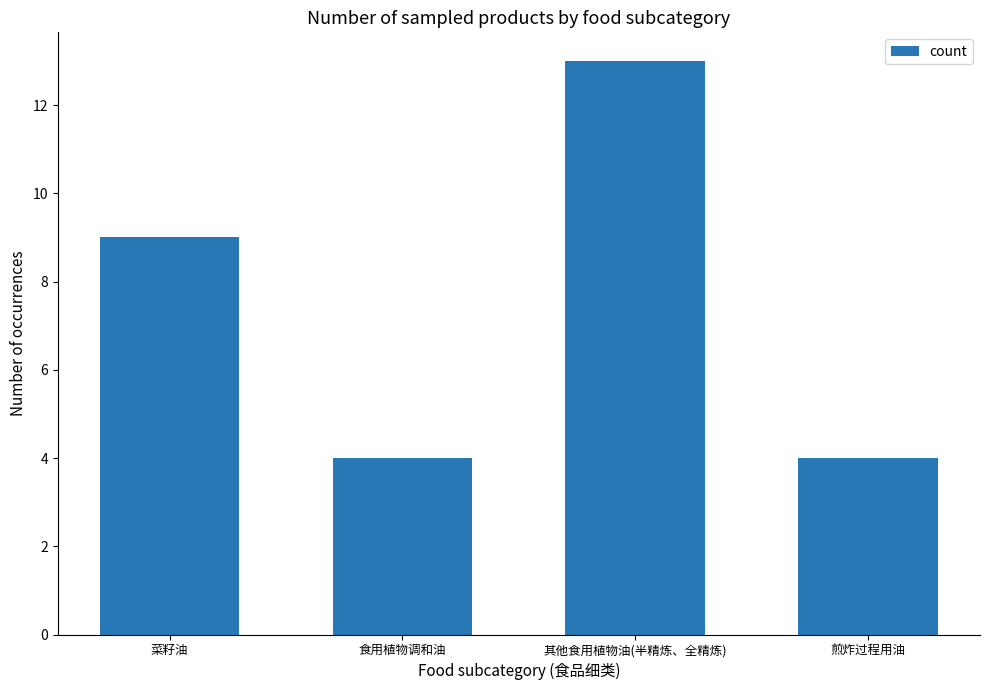

What is the smallest value displayed?

4